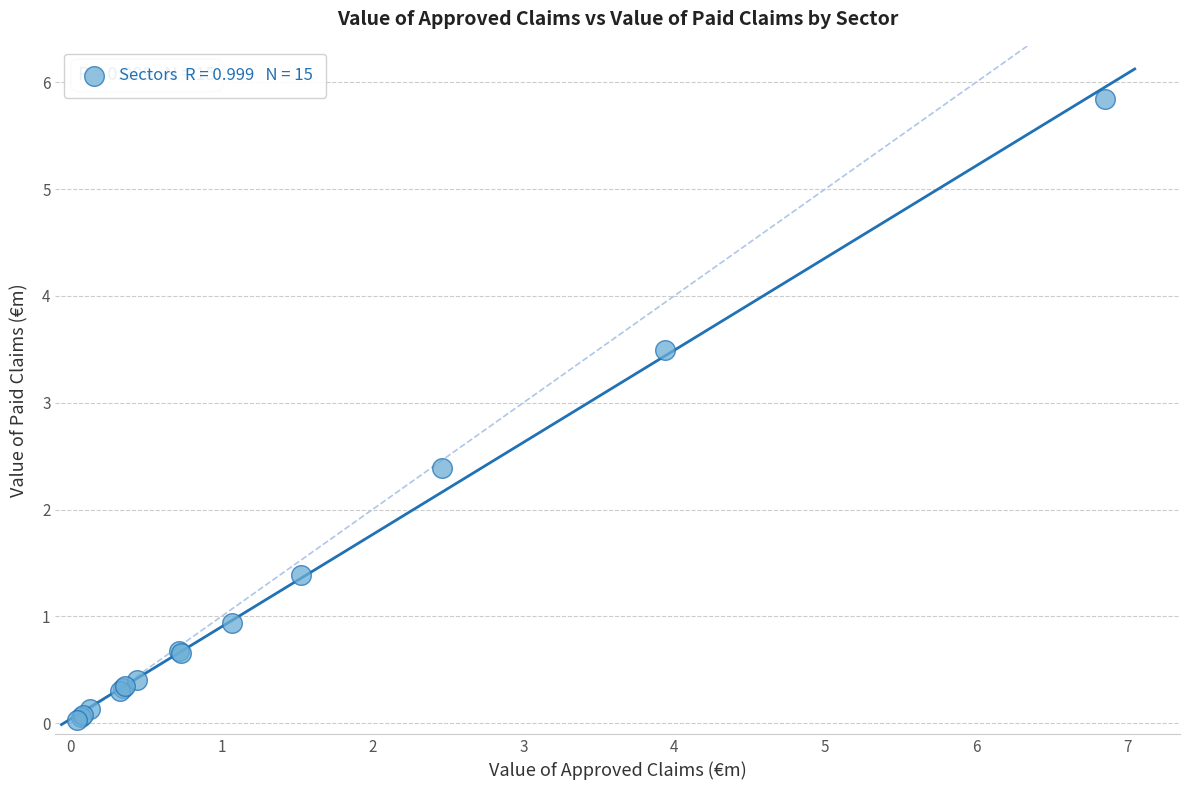

What Y value in the scatter plot is closest to 2?

2.4